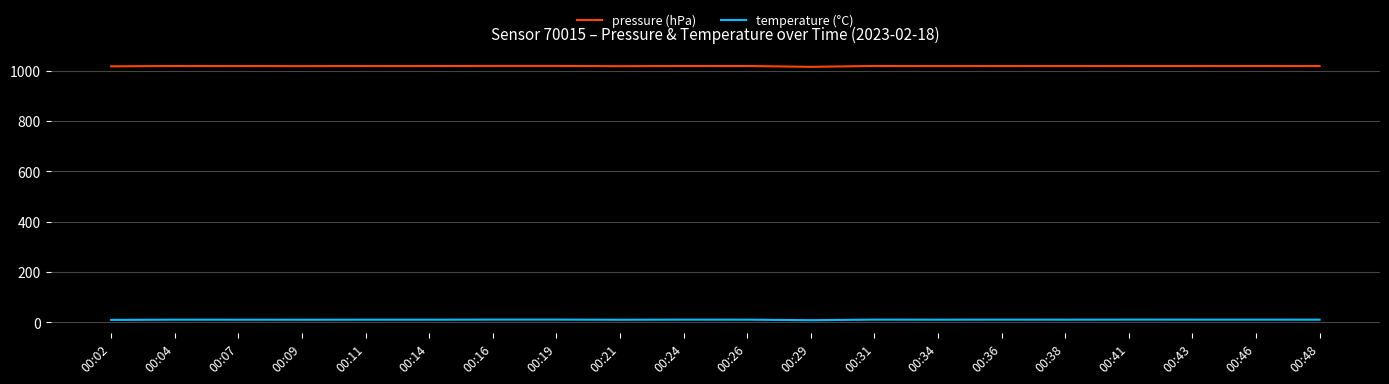

Which series has the largest total across all categories?

pressure (hPa)